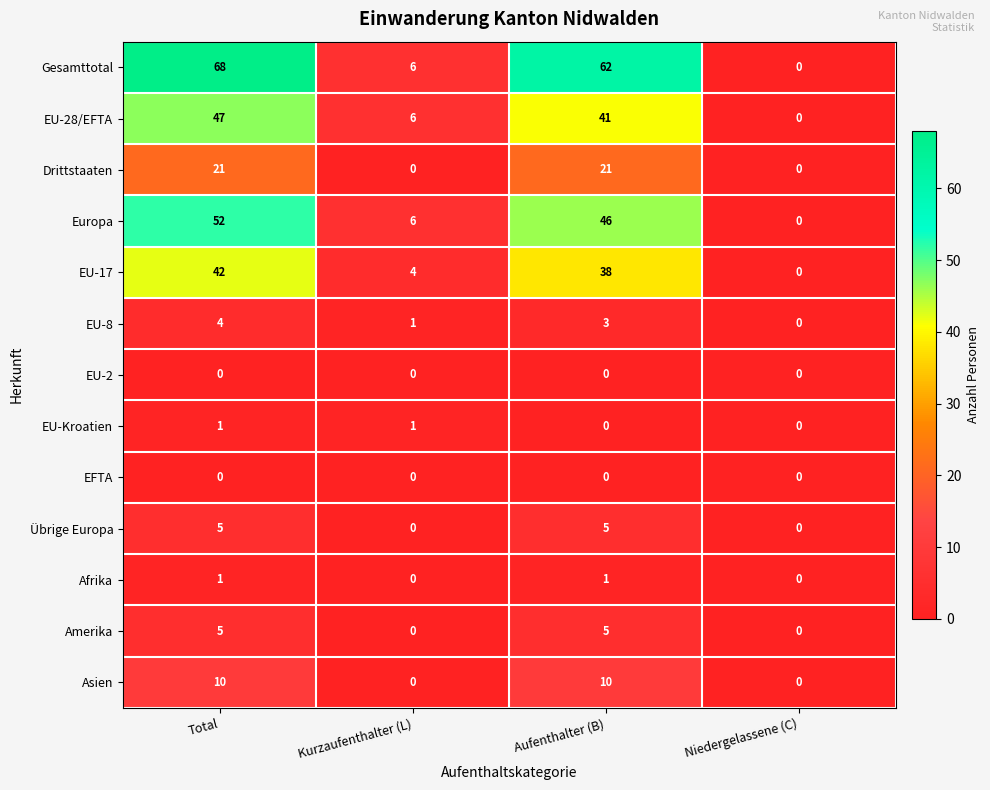

What is the total value across all series at Kurzaufenthalter (L)?

24